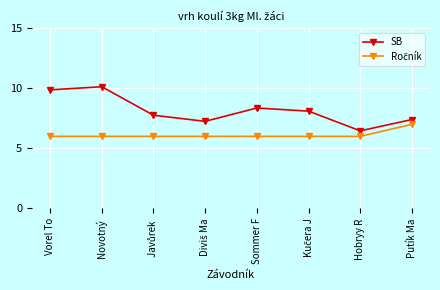

Does the chart have visible grid lines?

Yes